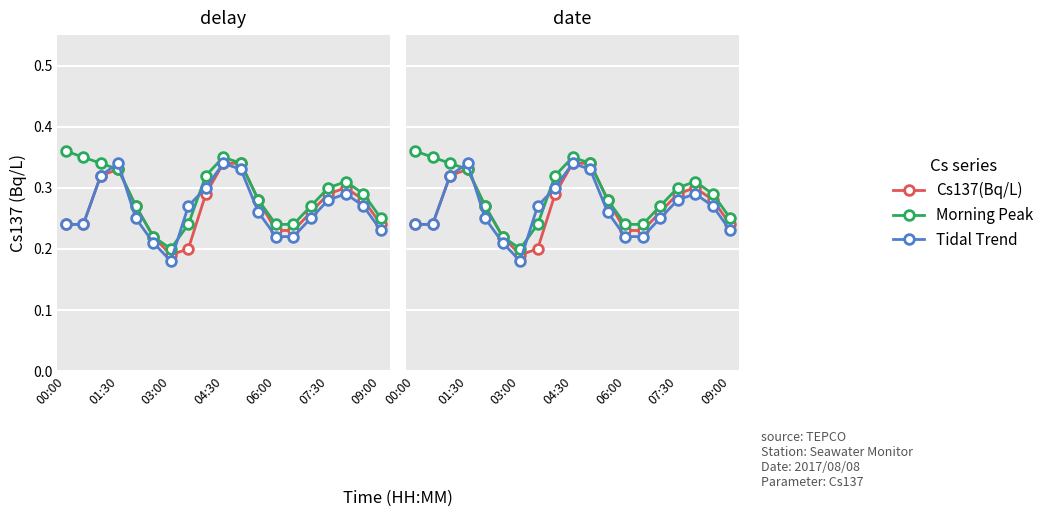

What is the greatest value displayed?

0.4